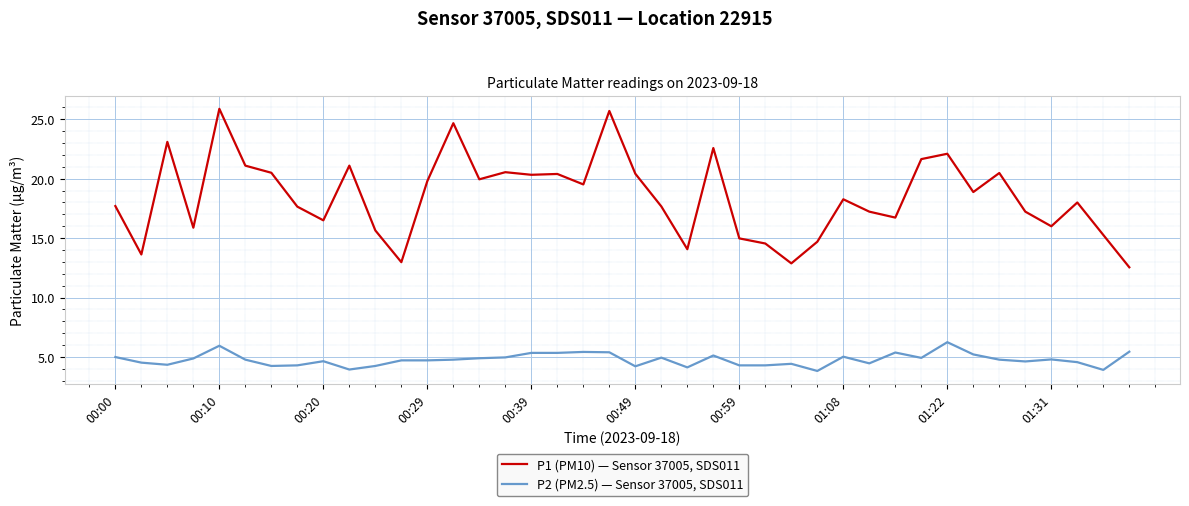

True or false: P2 (PM2.5) — Sensor 37005, SDS011 and P1 (PM10) — Sensor 37005, SDS011 intersect in this chart.

False